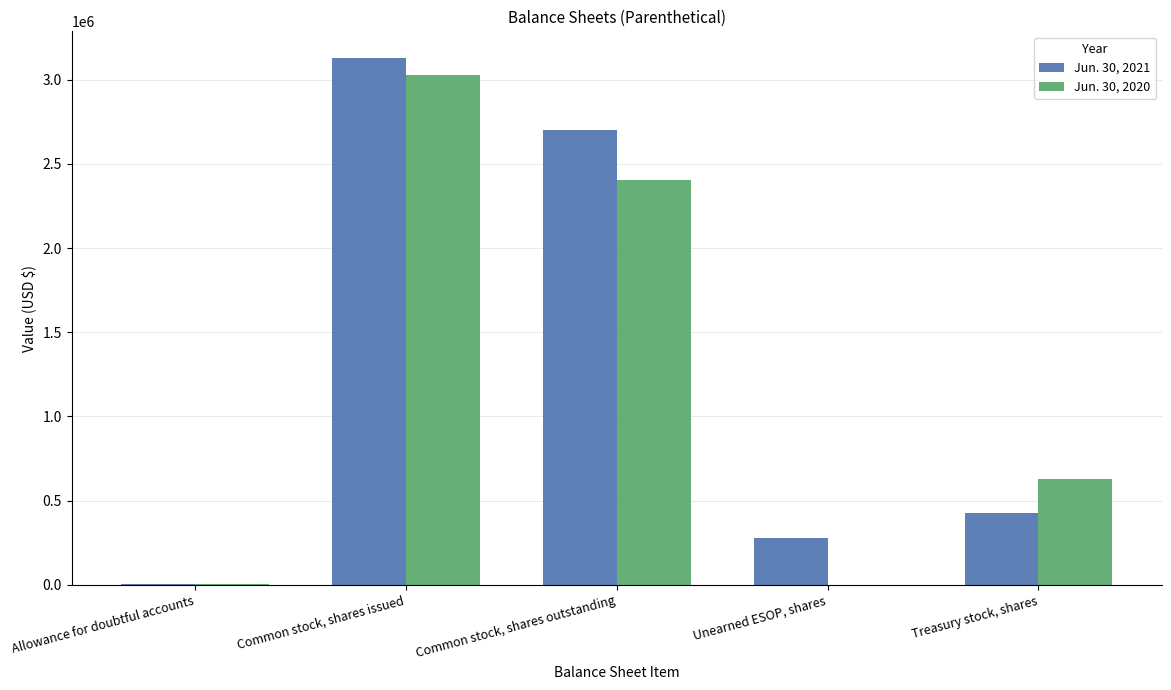

At which category is the sum across all series the highest?

Common stock, shares issued